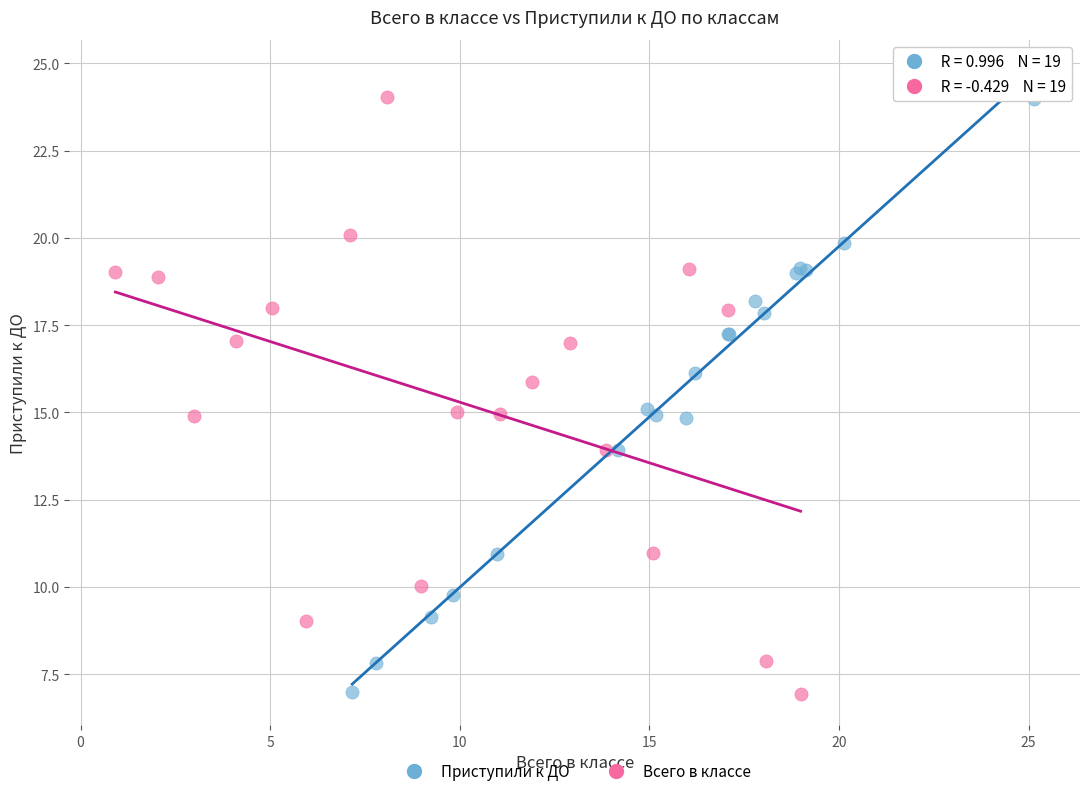

Which series has the widest spread of Y values?

Всего в классе